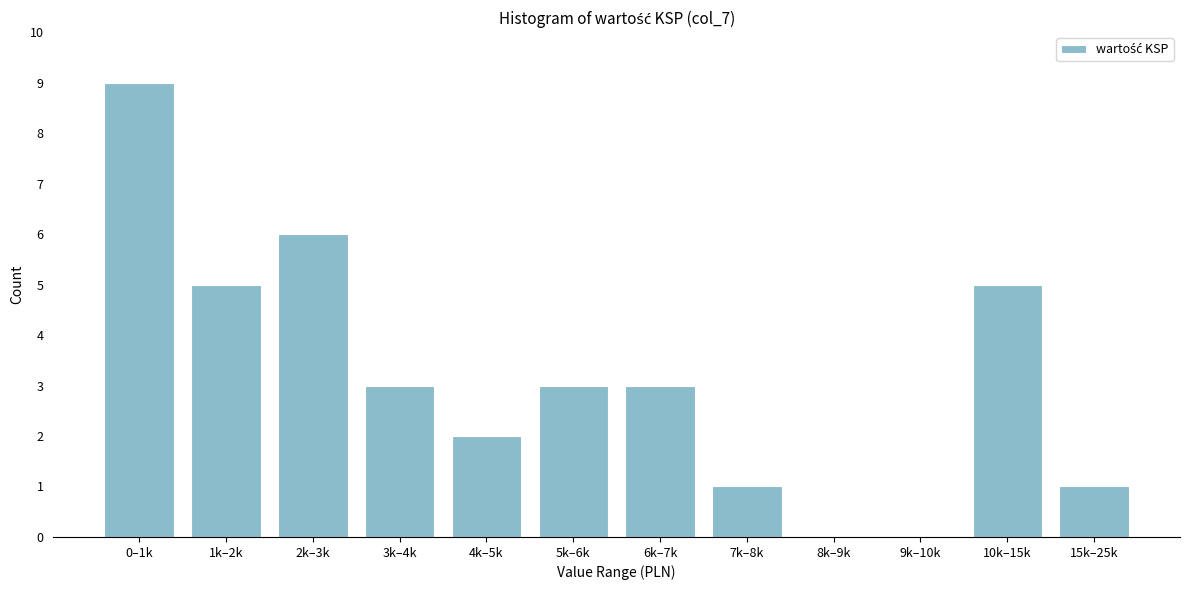

Reading left to right, list all the values displayed in this chart.

0–1k=9	1k–2k=5	2k–3k=6	3k–4k=3	4k–5k=2	5k–6k=3	6k–7k=3	7k–8k=1	8k–9k=0	9k–10k=0	10k–15k=5	15k–25k=1